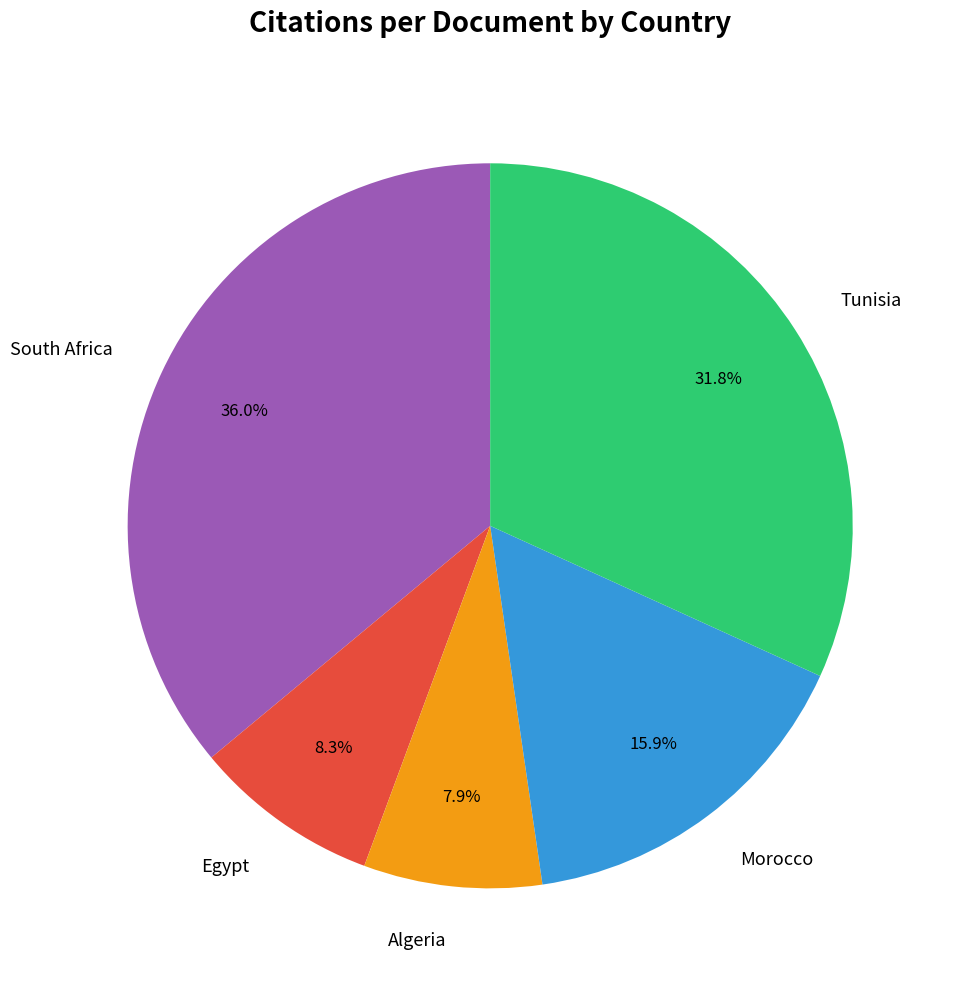

Does Morocco account for over 50% of the chart?

No